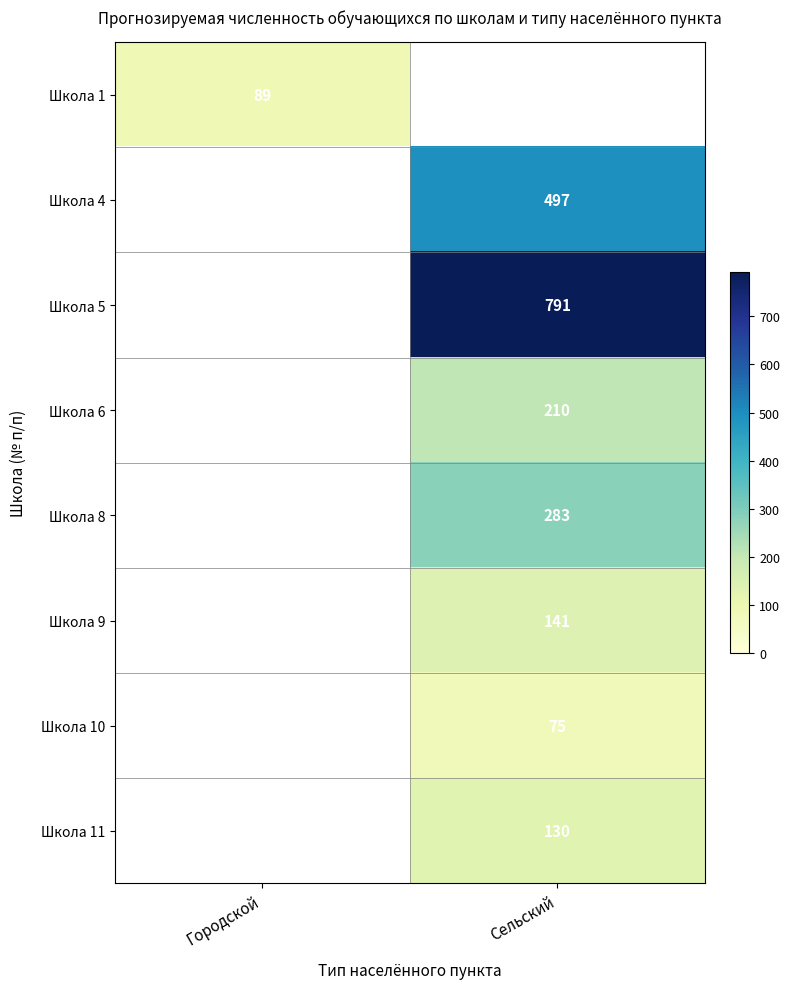

True or false: Школа 5 has a value of 1211 at Сельский.

False